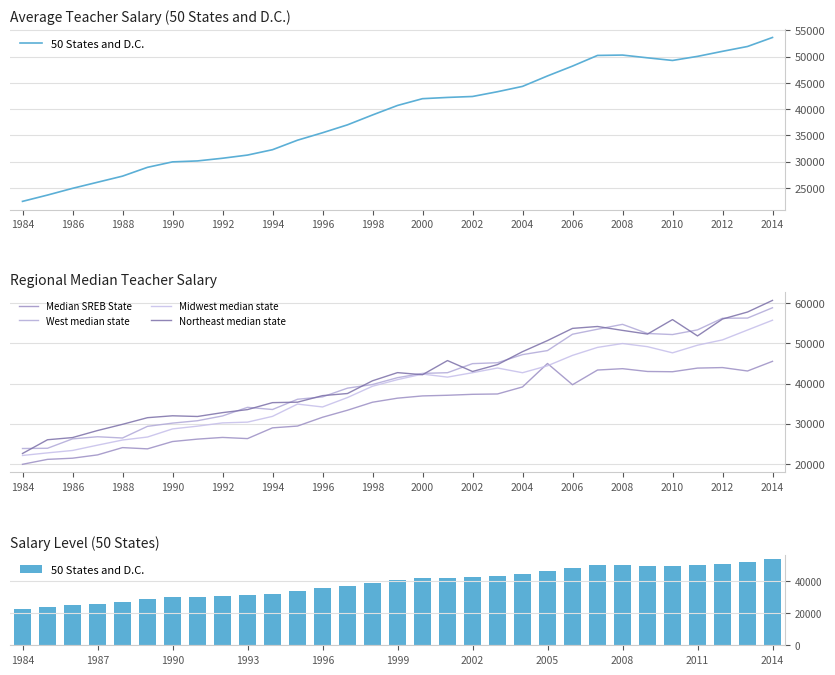

Between 18 and 25, which series saw the biggest shift?

Northeast median state